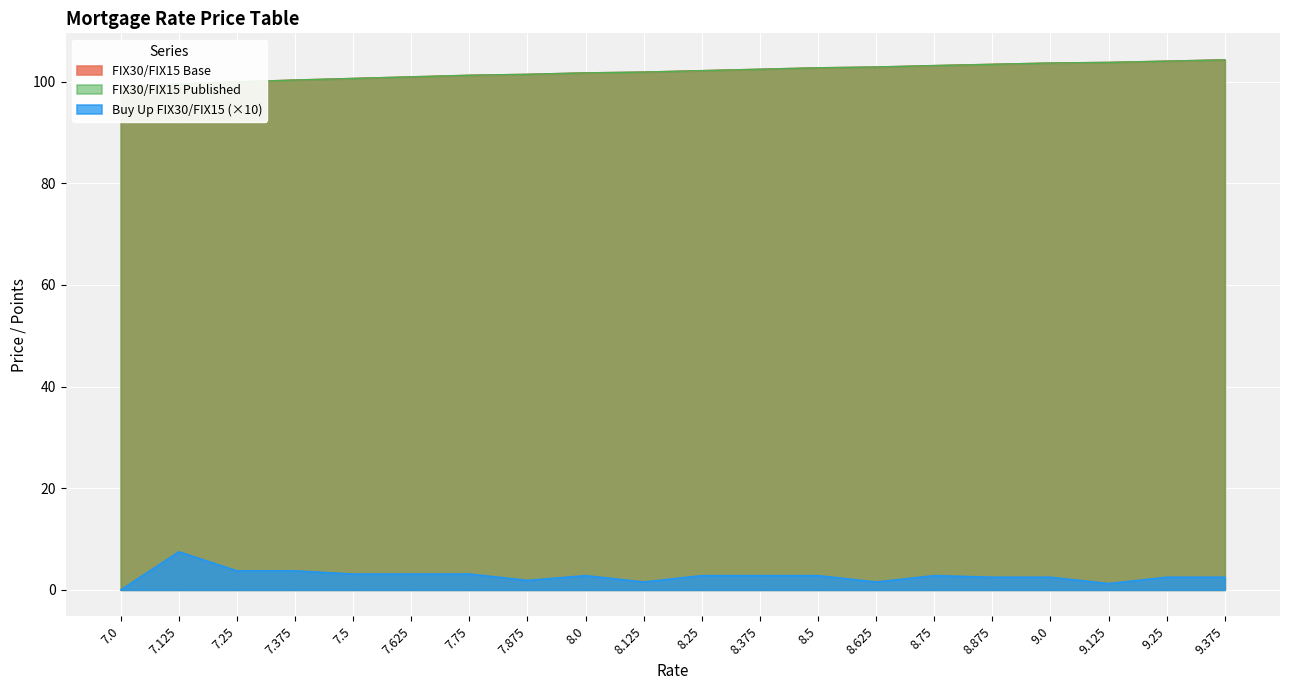

Where is Buy Up FIX30/FIX15 nearest to the value 3?

7.5